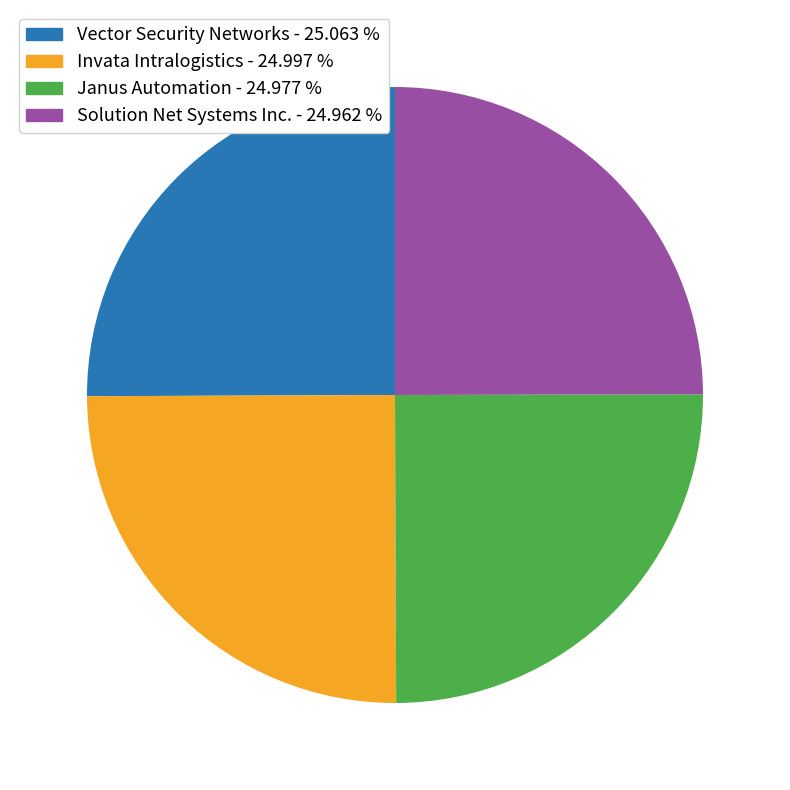

How many segments does this pie chart have?

4